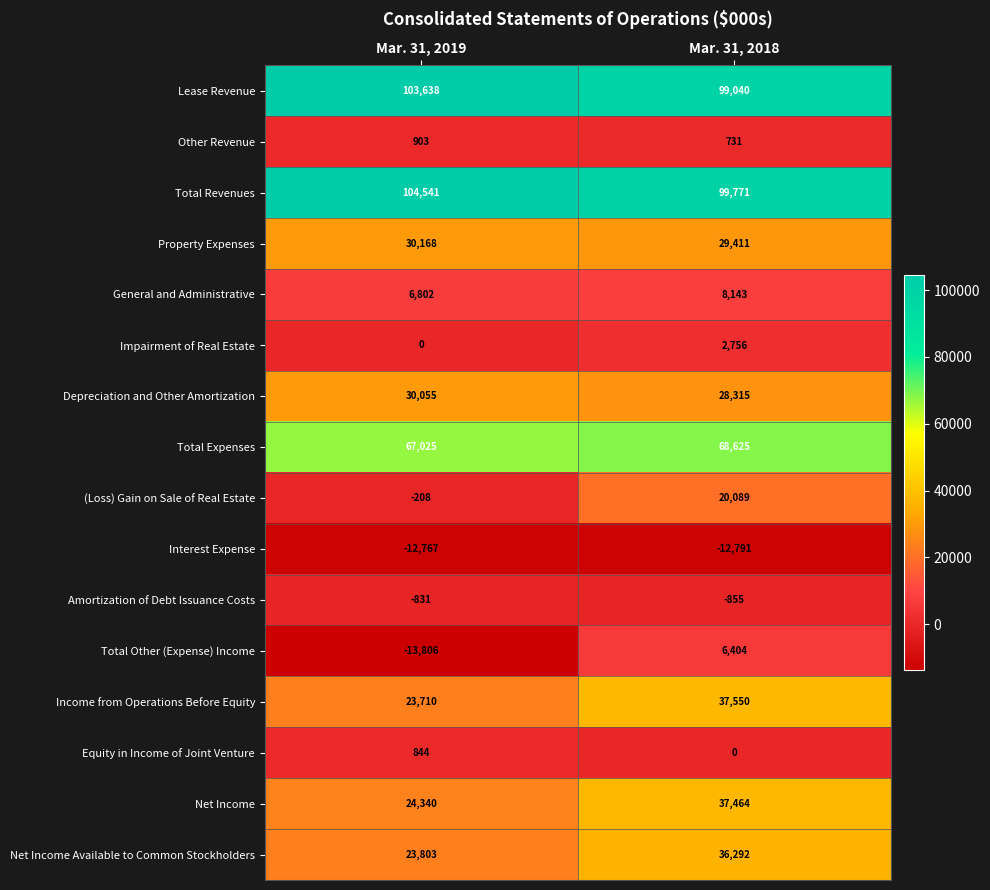

What is the total value across all series at Mar. 31, 2019?

388217